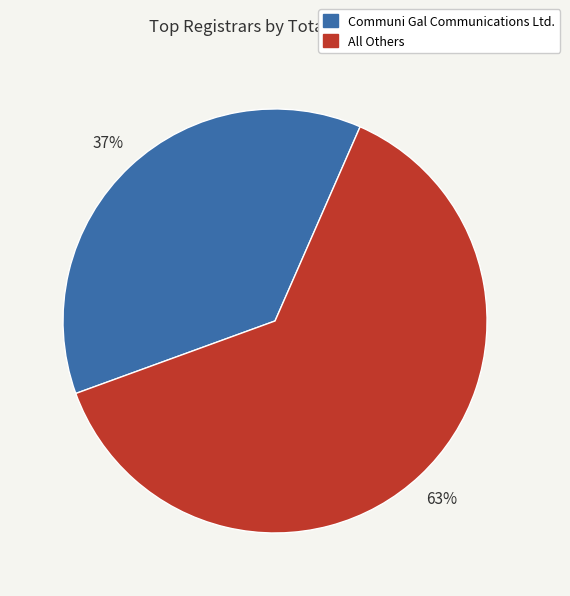

Does any single category account for the majority?

Yes